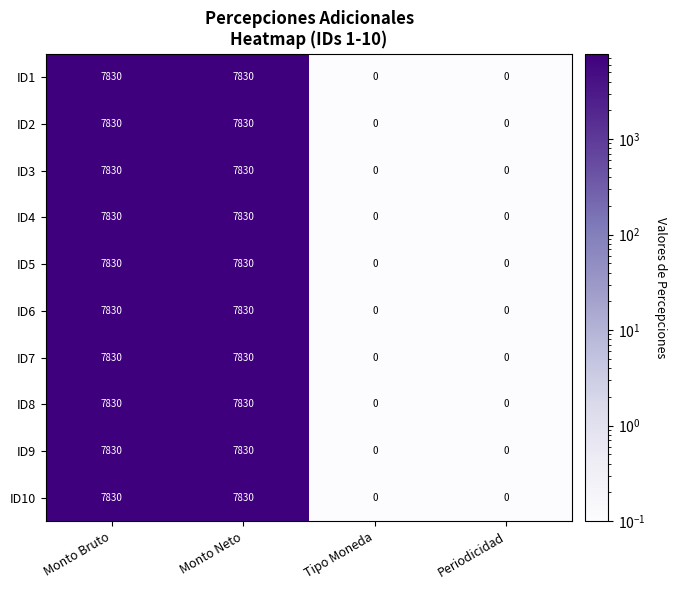

True or false: ID2 has a value of 4387 at Monto Neto.

False